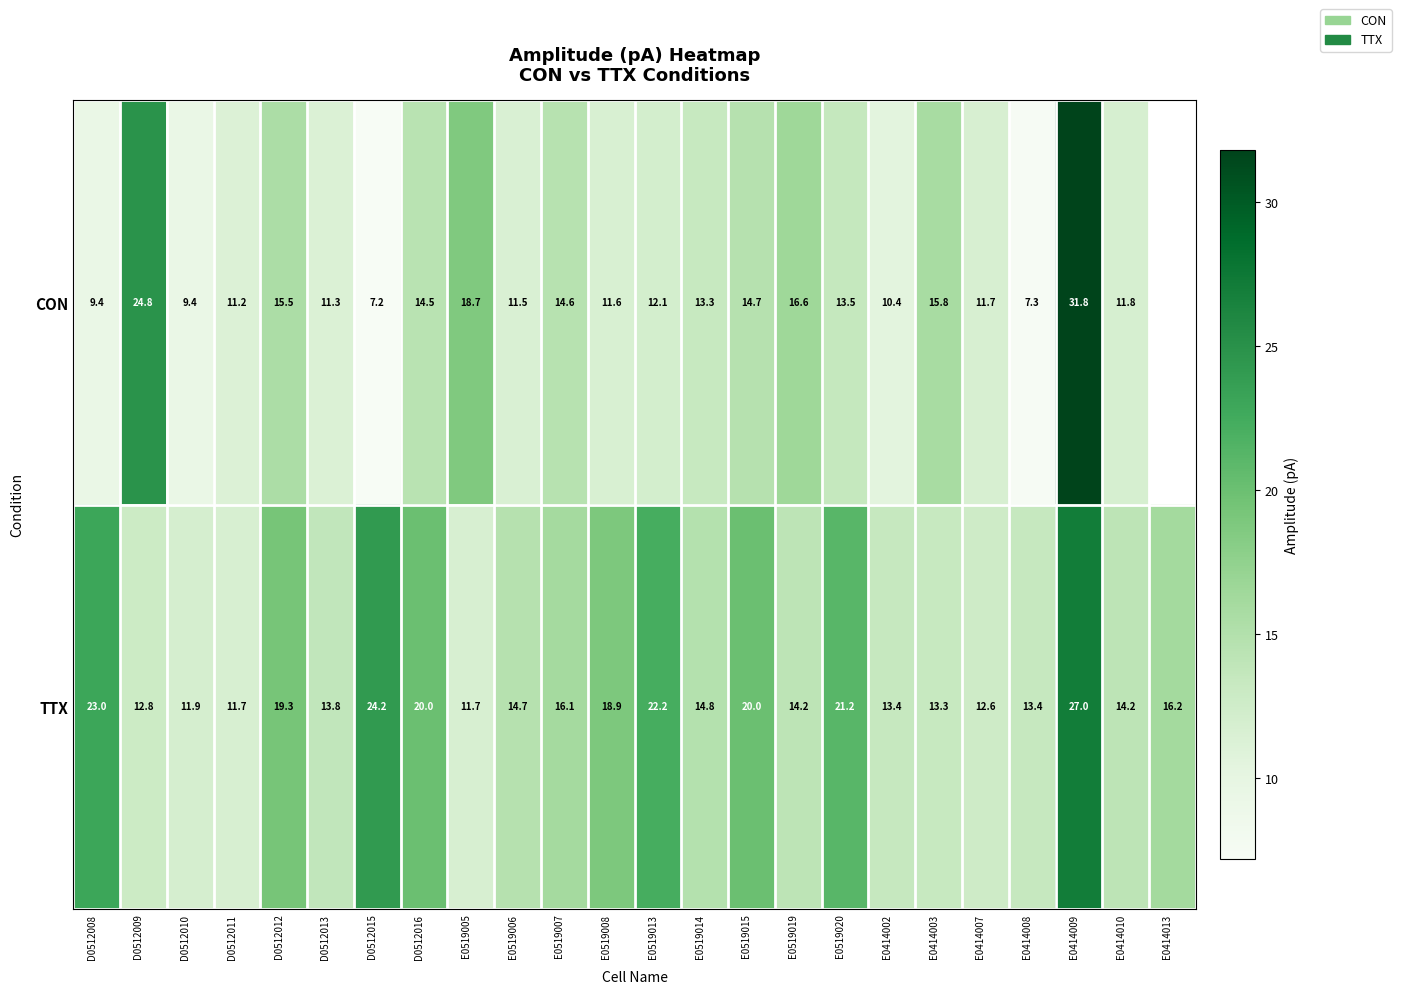

What is the difference between the highest and lowest values at E0519006?

3.2